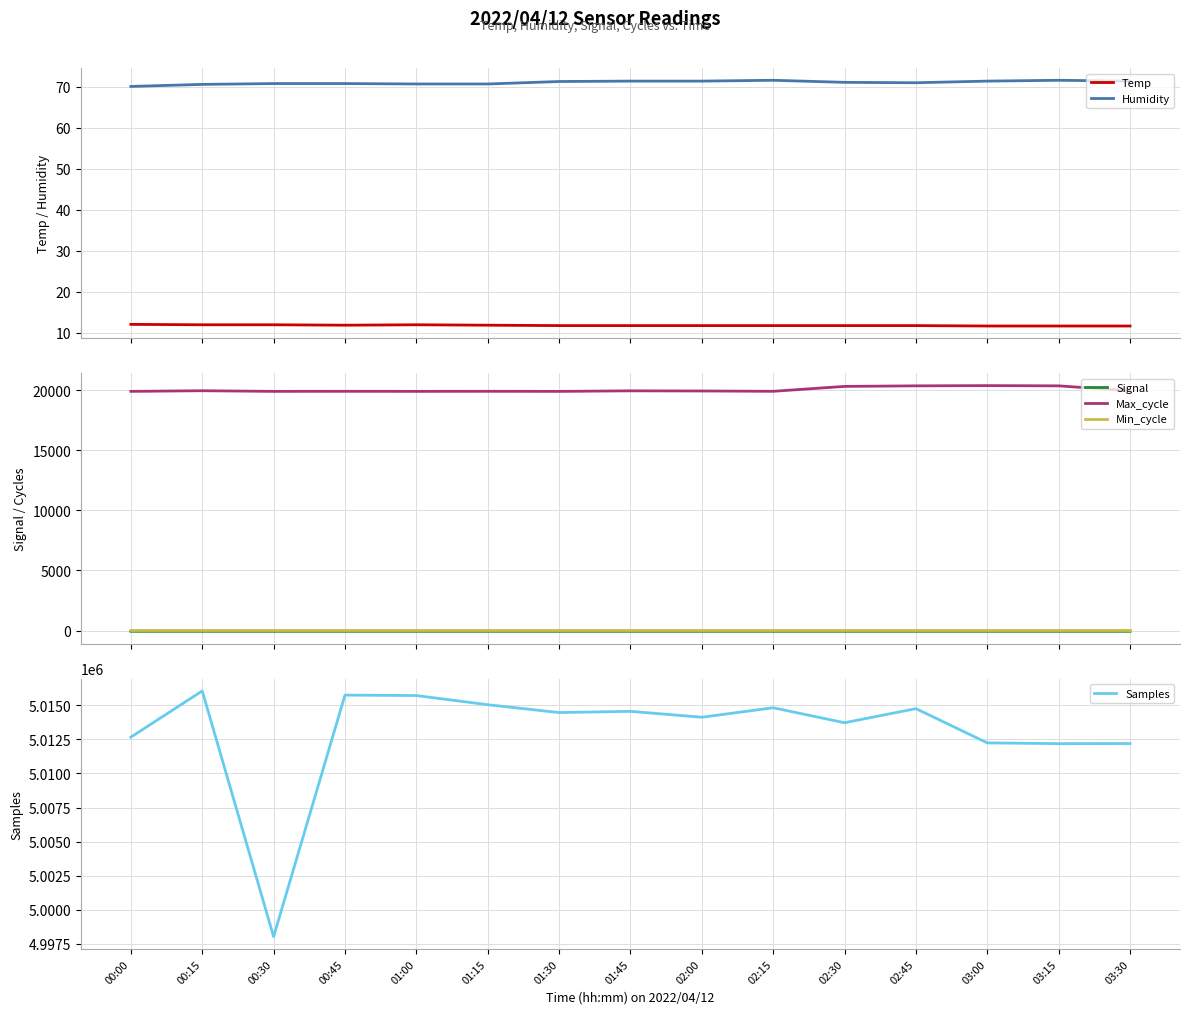

What is the average value of the Humidity series?

71.1